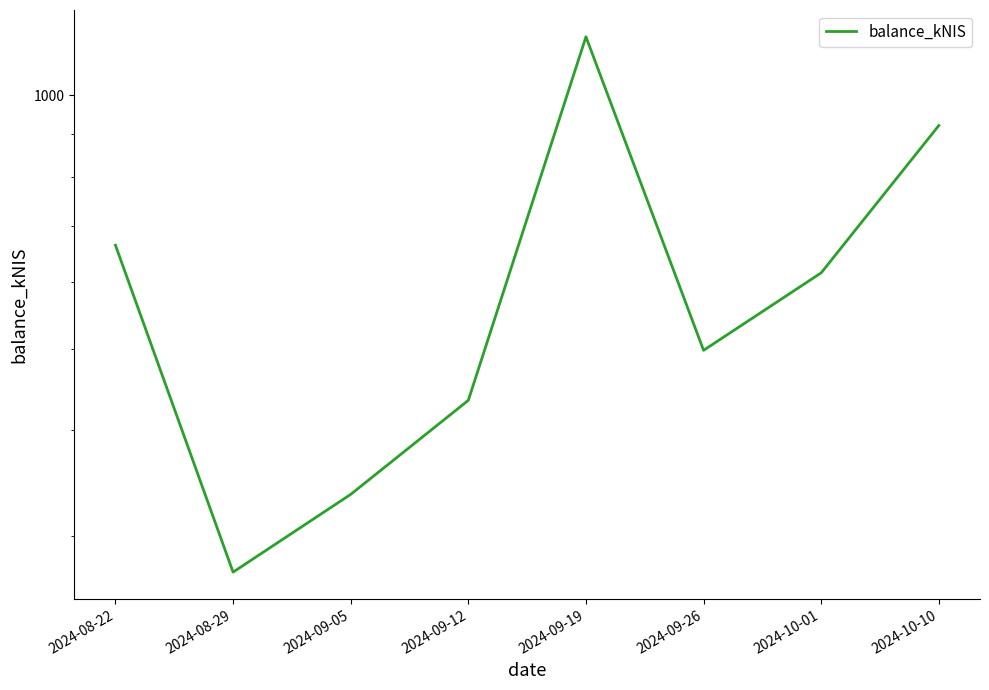

What is the change in value from 2024-08-22 to 2024-09-05?

-327.8